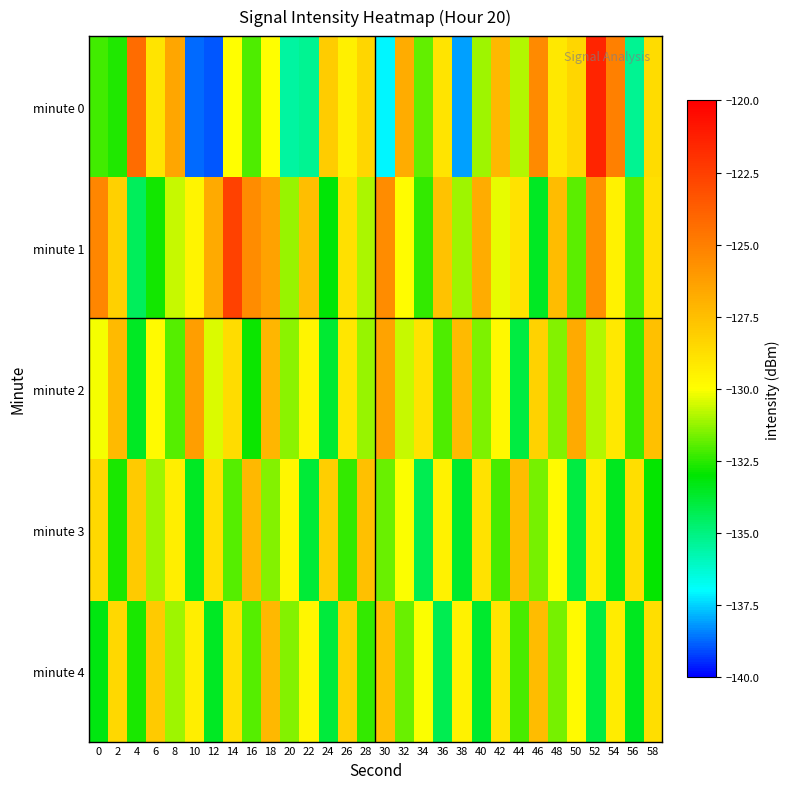

Which label corresponds to the smallest value in the chart?

12